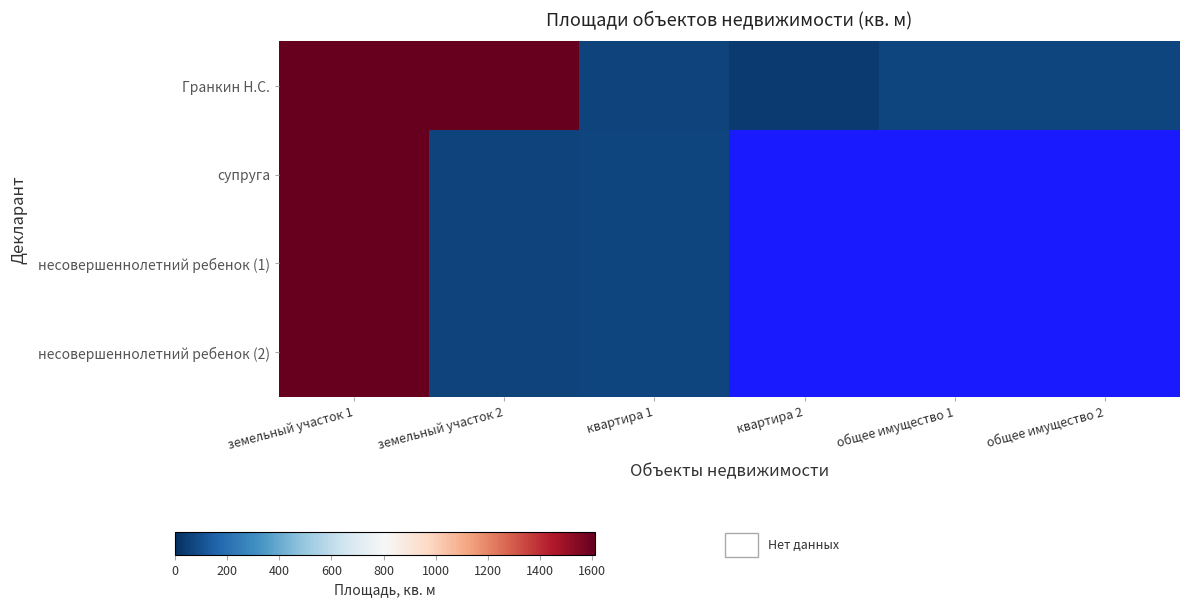

Is the value of несовершеннолетний ребенок (1) at квартира 2 greater than the value of Гранкин Н.С. at общее имущество 1?

No